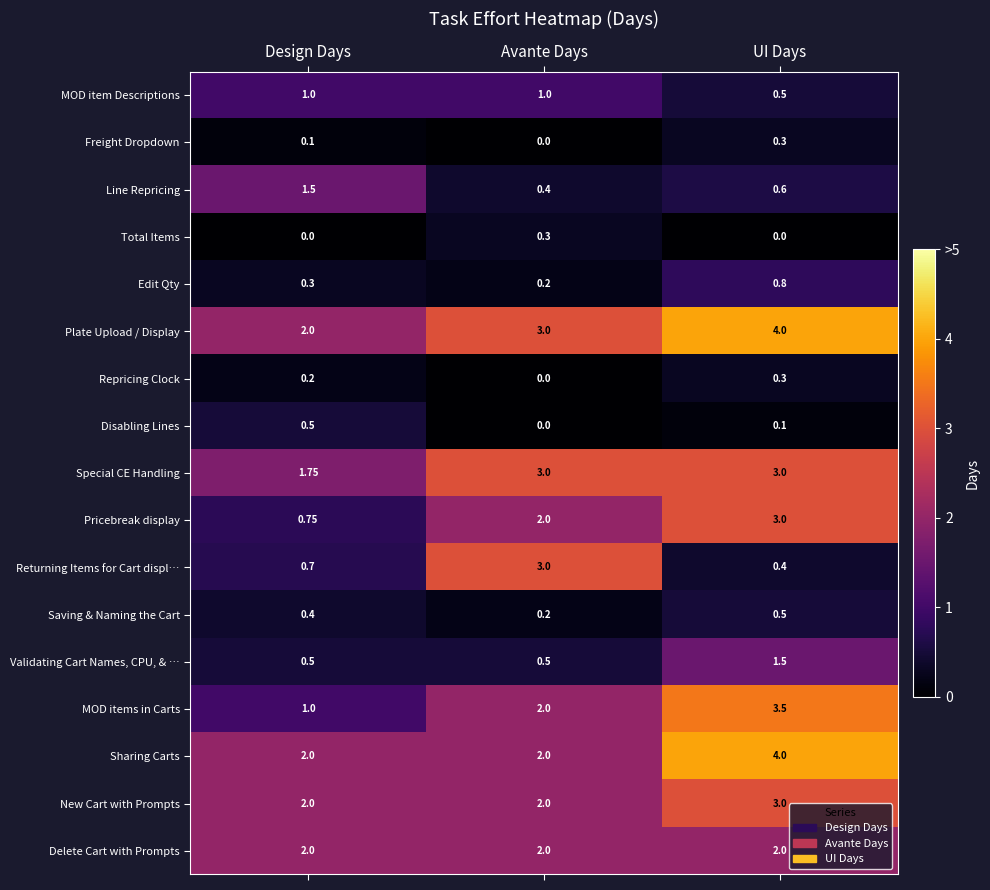

At which label is Disabling Lines closest to 0?

Avante Days